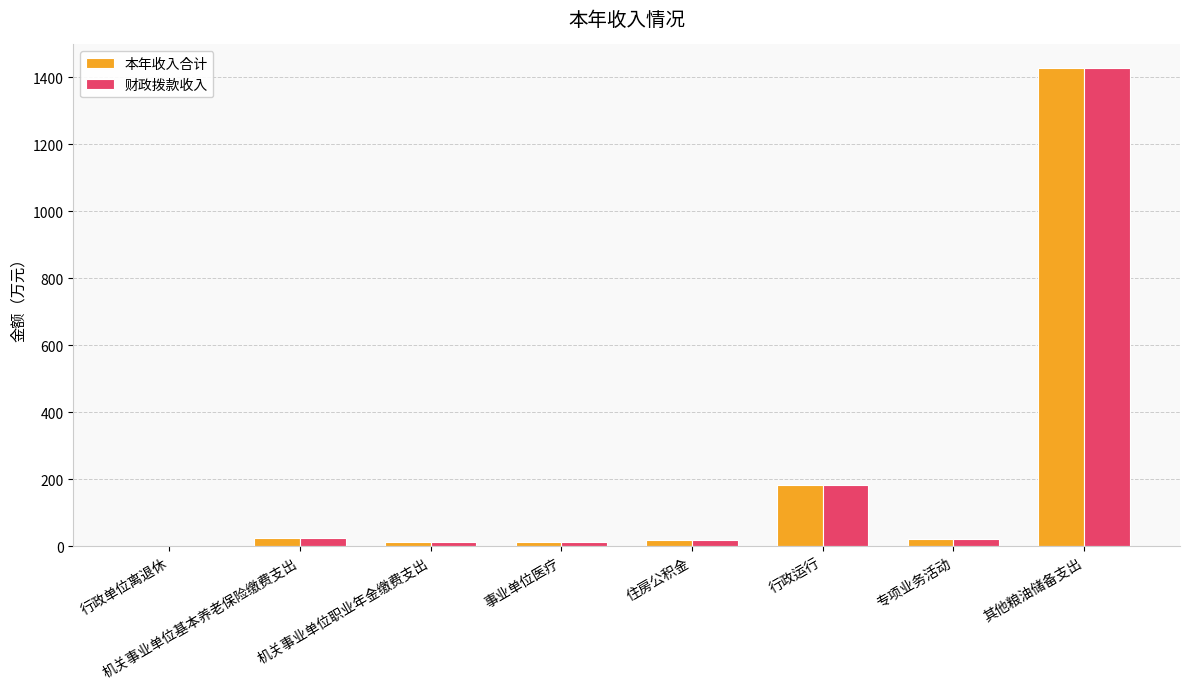

Where is 本年收入合计 nearest to the value 713?

行政运行